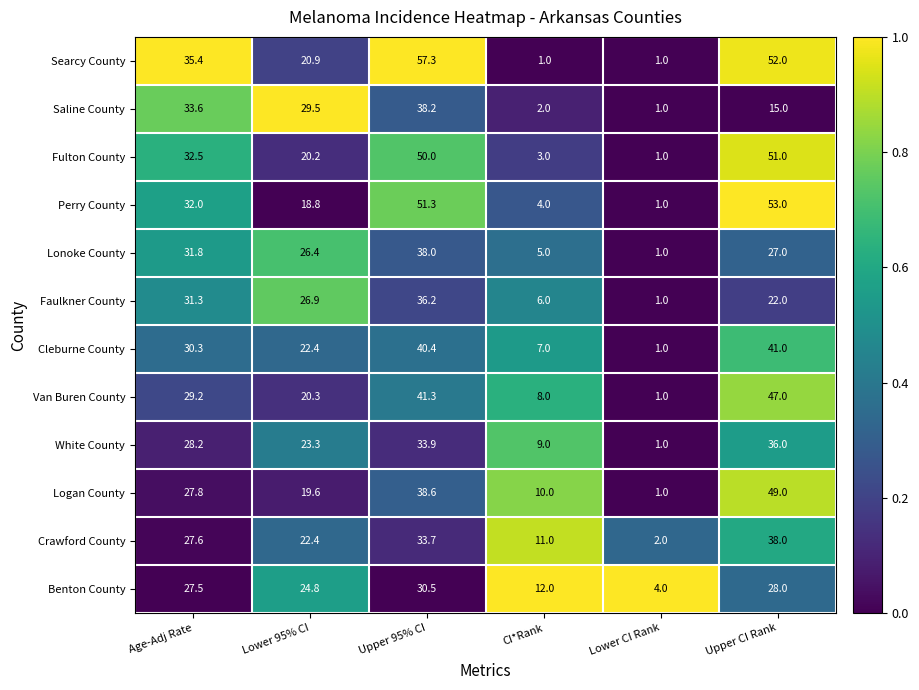

At which category is the sum across all series the highest?

Upper 95% CI